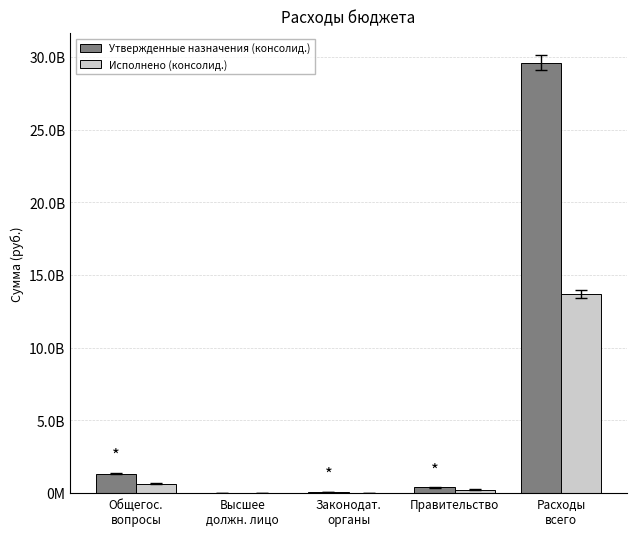

Are the bars grouped side by side (vs. stacked)?

Yes